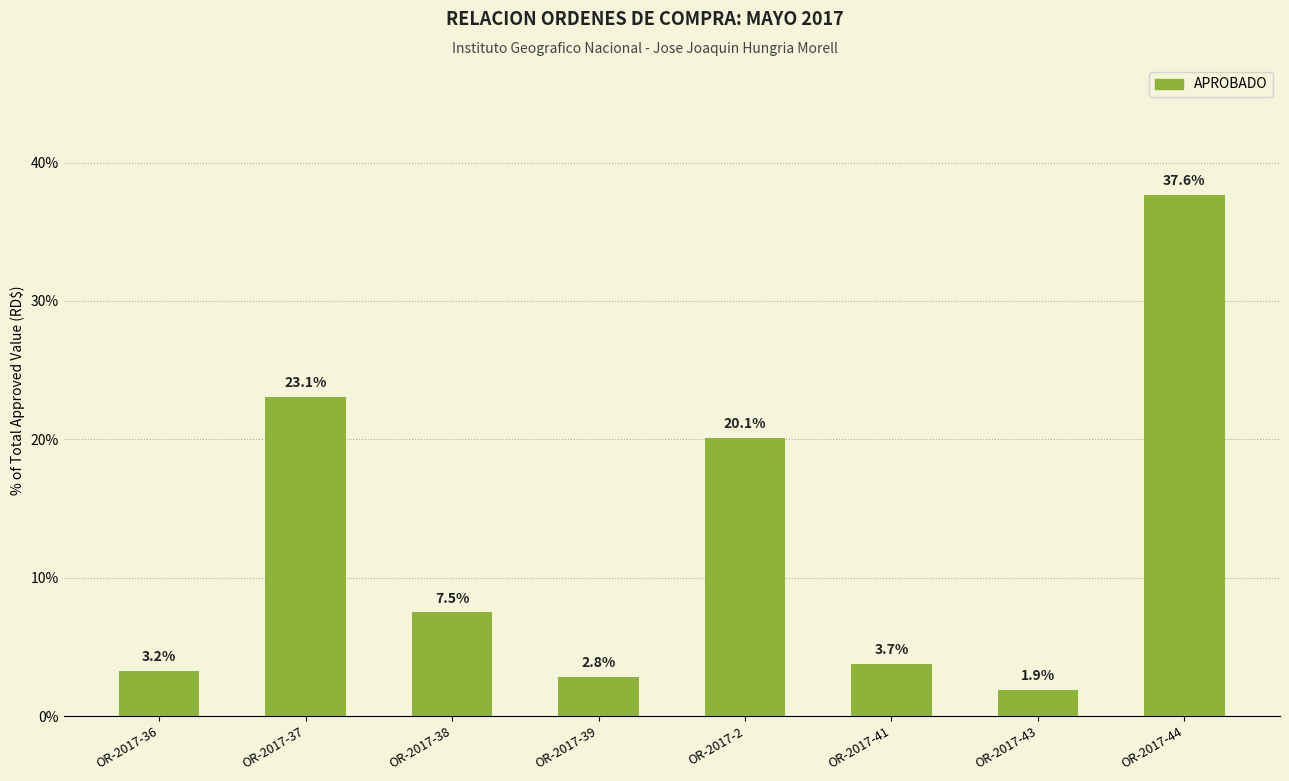

Reading left to right, transcribe all the data shown in this chart.

OR-2017-36=3.2	OR-2017-37=23.1	OR-2017-38=7.5	OR-2017-39=2.8	OR-2017-2=20.1	OR-2017-41=3.7	OR-2017-43=1.9	OR-2017-44=37.6